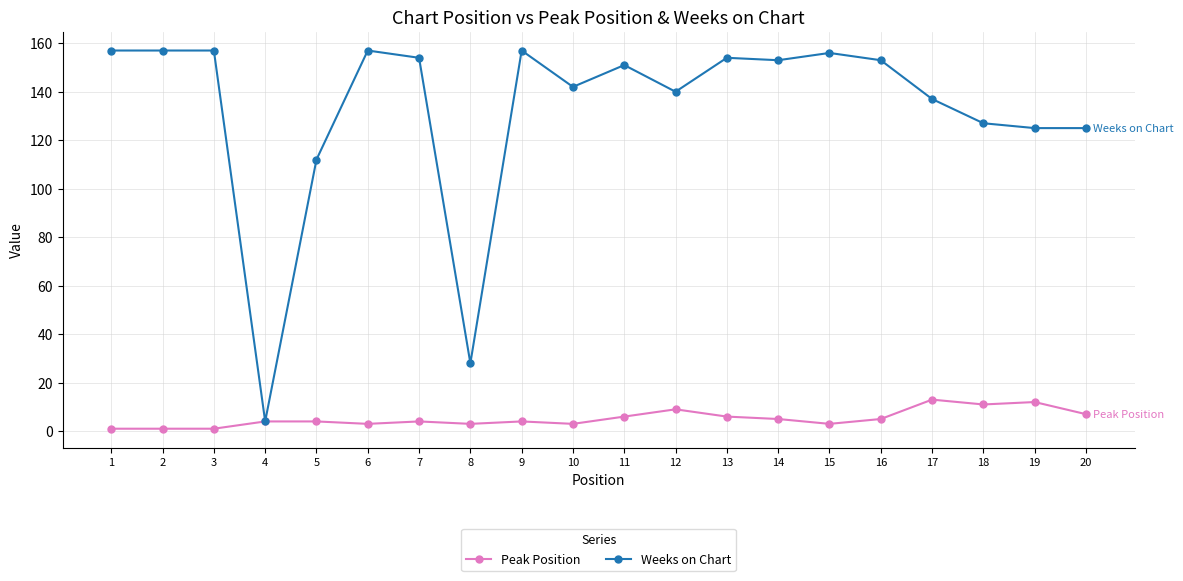

True or false: Peak Position has more than 0 interior local peaks.

True